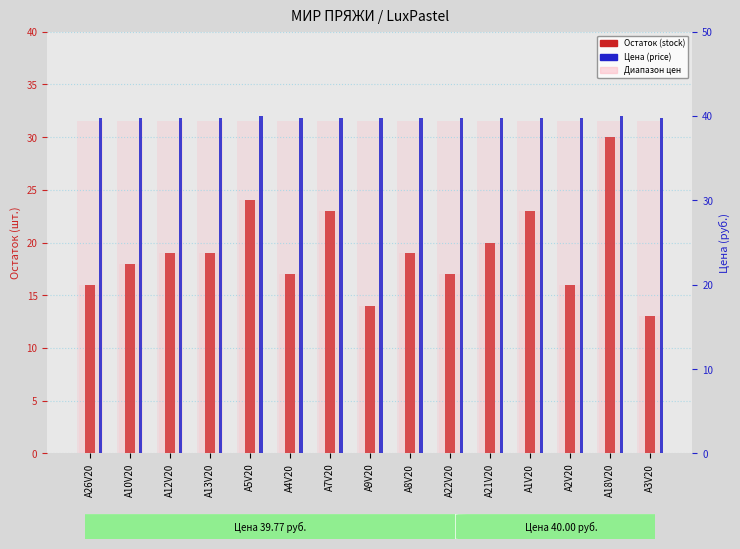

How many groups of bars are there?

15